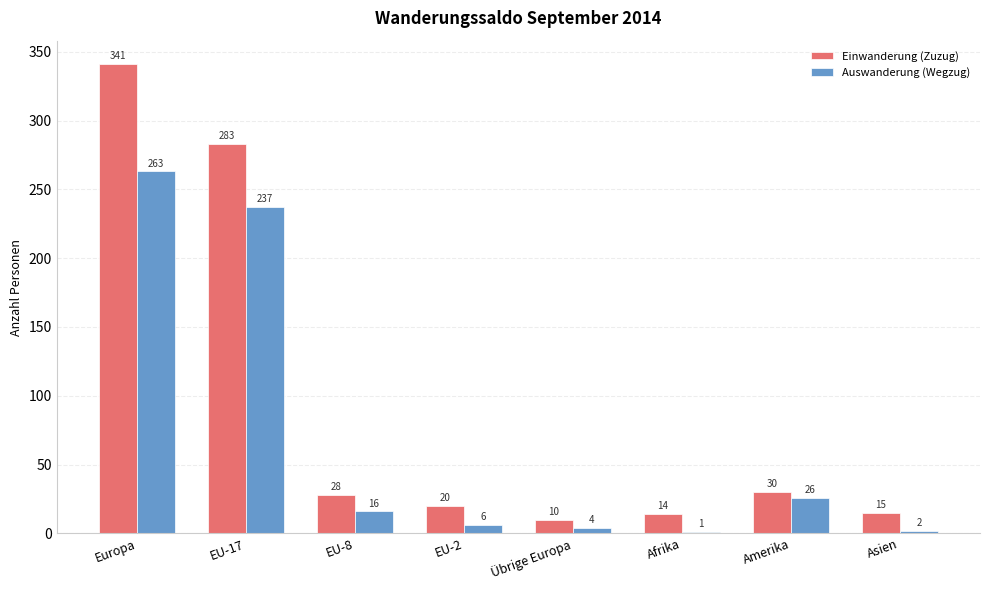

What is the difference between the Einwanderung (Zuzug) values at Europa and EU-2?

321